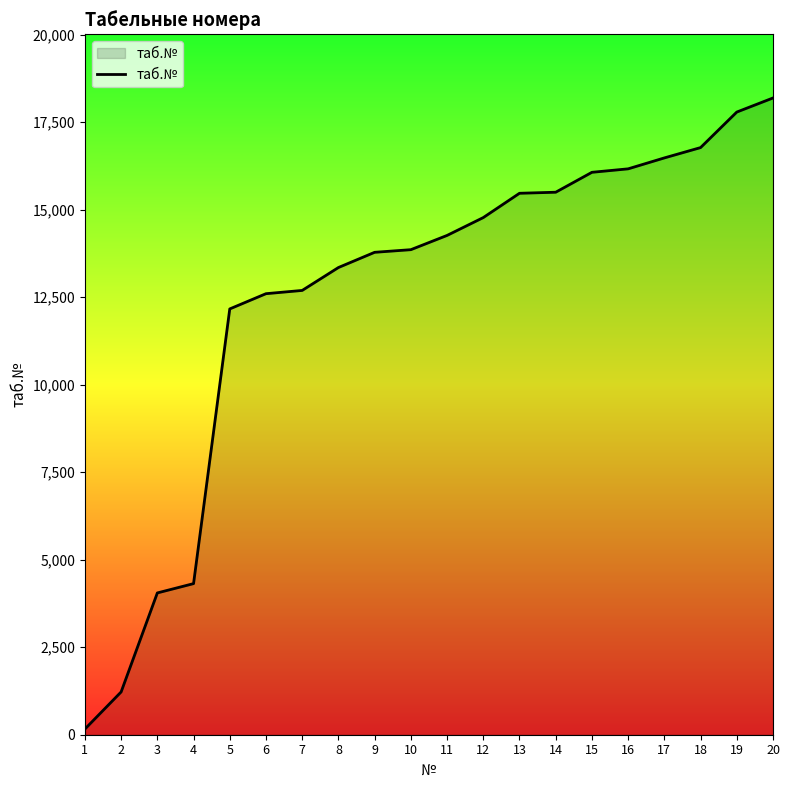

Count the number of data series in this chart.

1